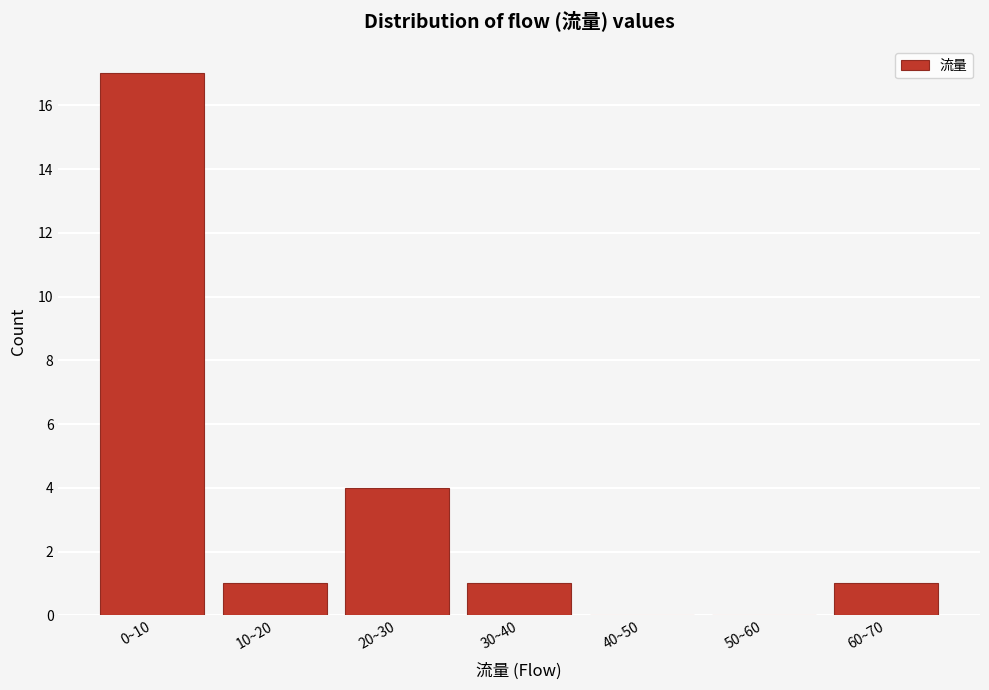

Reading left to right, transcribe all the data shown in this chart.

0~10=17	10~20=1	20~30=4	30~40=1	40~50=0	50~60=0	60~70=1